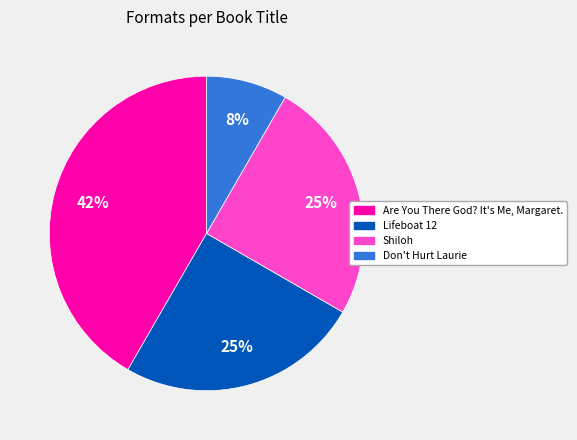

True or false: Don't Hurt Laurie accounts for 21% of the total.

False